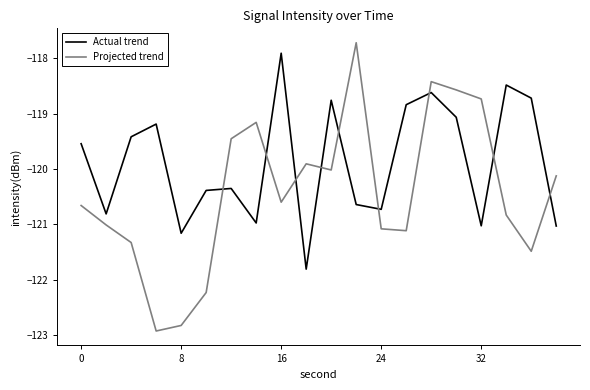

After their last crossing, which series has the higher values: Actual trend or Projected trend?

Projected trend